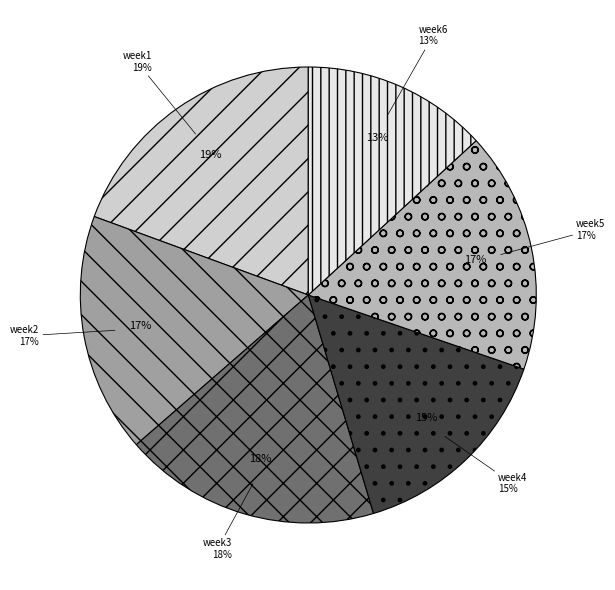

Count the number of slices in the pie.

6